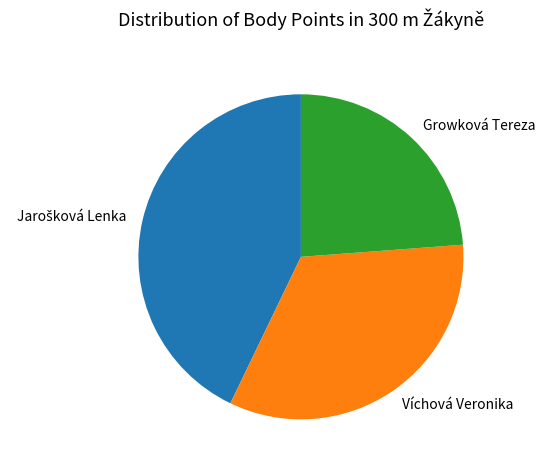

Is there a majority slice in this chart?

No